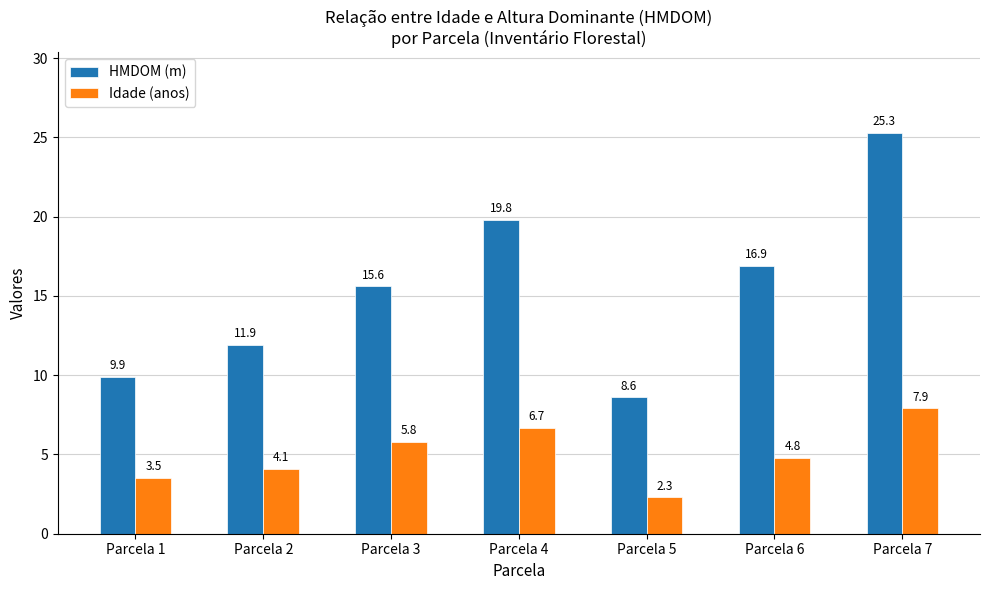

The value of HMDOM (m) at Parcela 7 is 25.3. True or false?

True